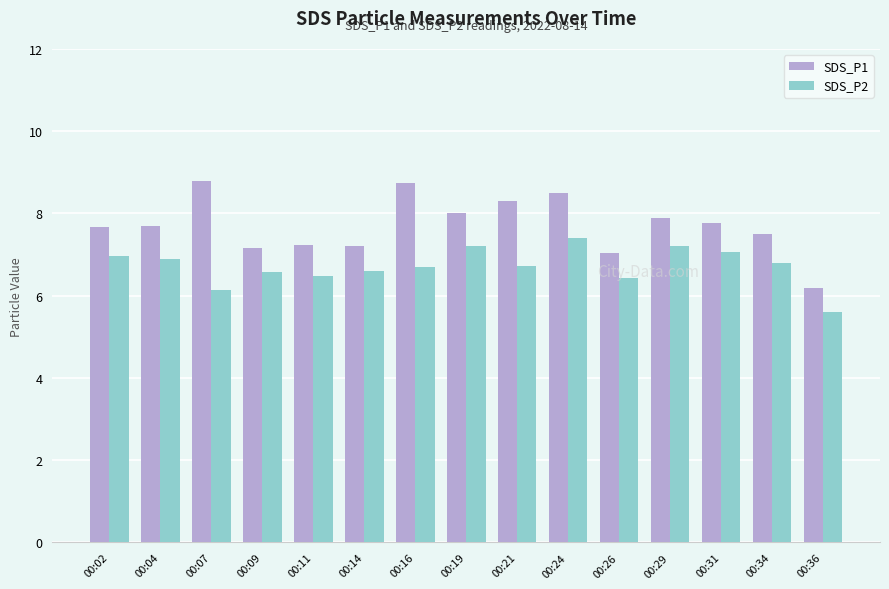

Is it true that SDS_P1 equals 10.7 at 00:36?

False